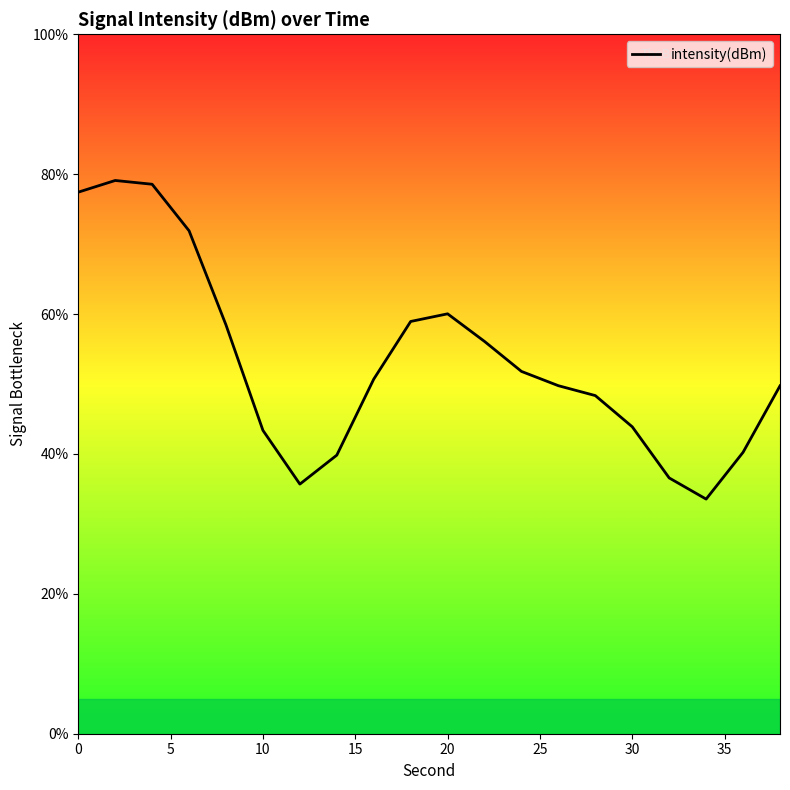

What is the greatest value displayed?

79.1